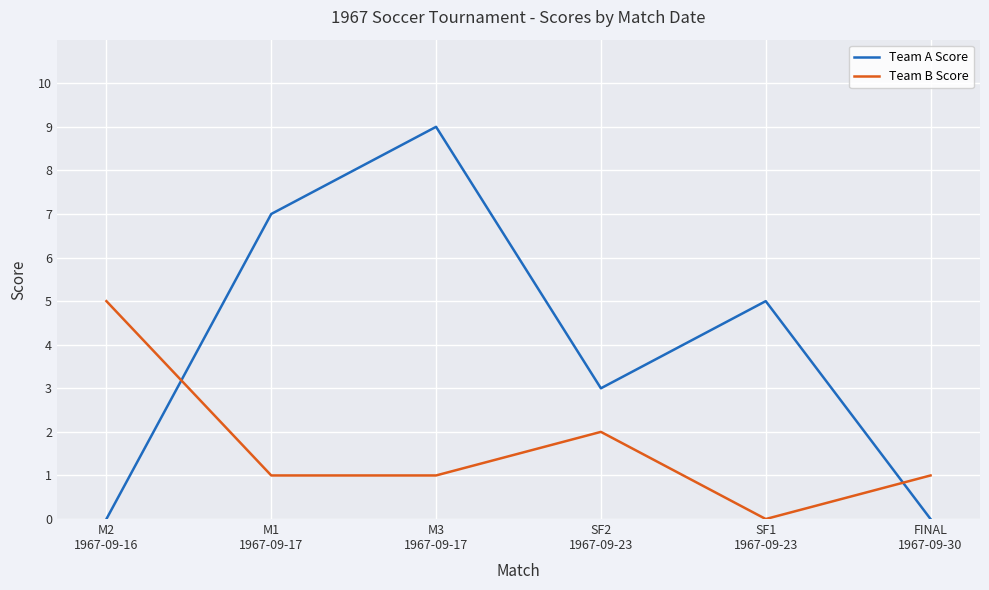

How many intersections are there between Team B Score and Team A Score?

2